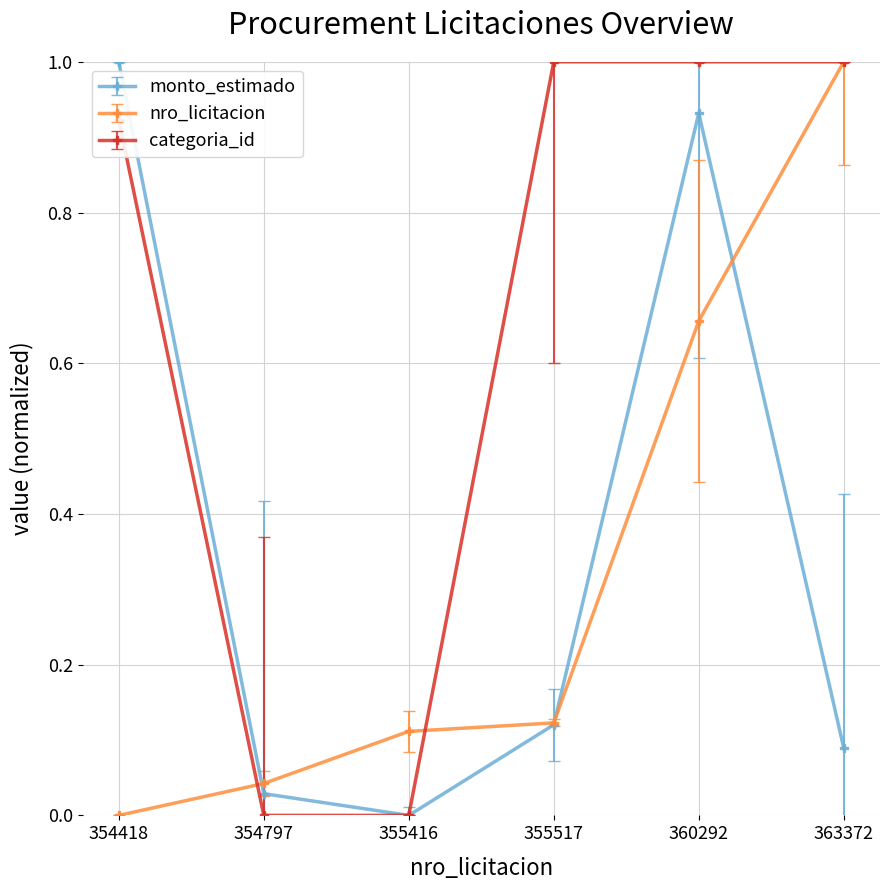

Which series has the largest total across all categories?

categoria_id